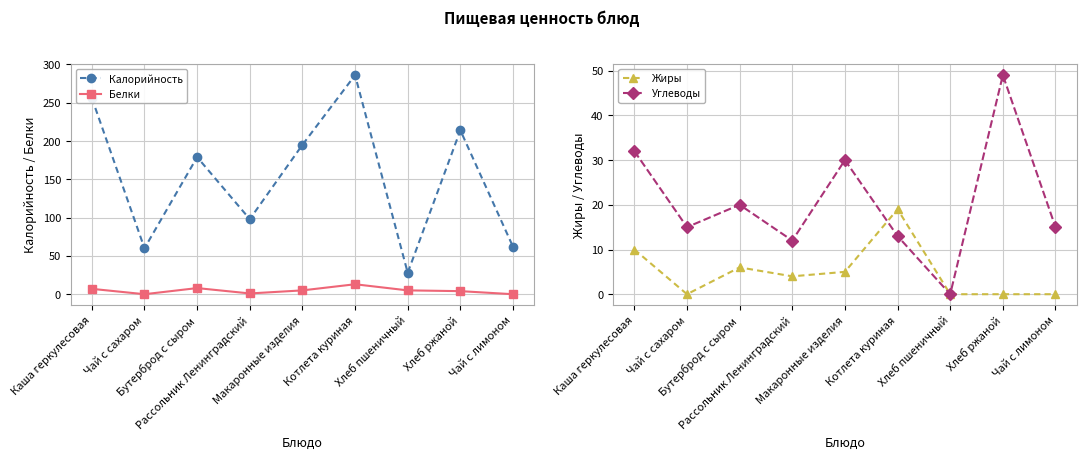

What is the average value of the Калорийность series?

153